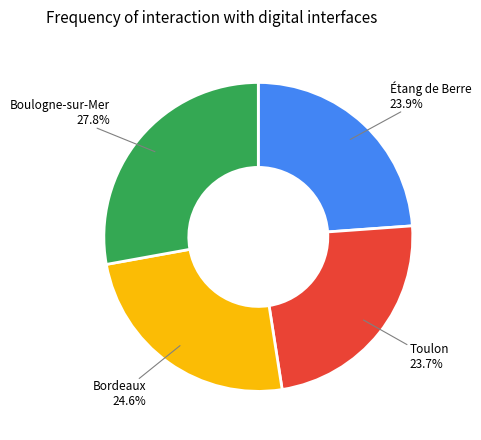

Is there a majority slice in this chart?

No